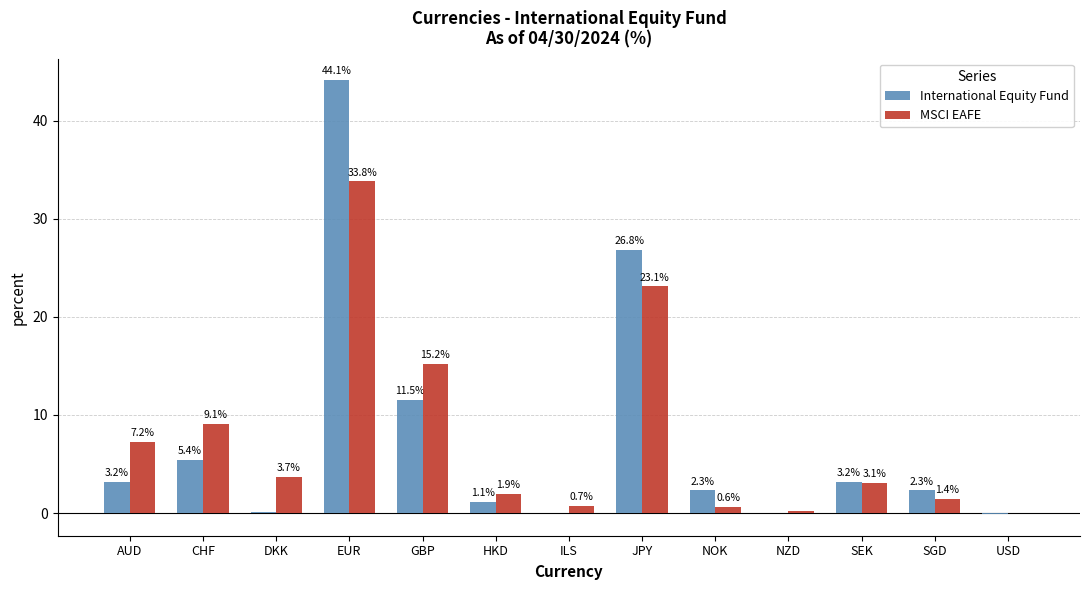

At which category is the sum across all series the highest?

EUR